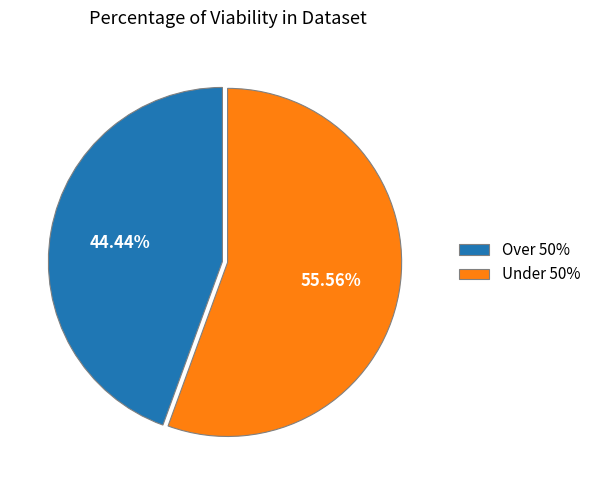

Does any single category account for the majority?

Yes